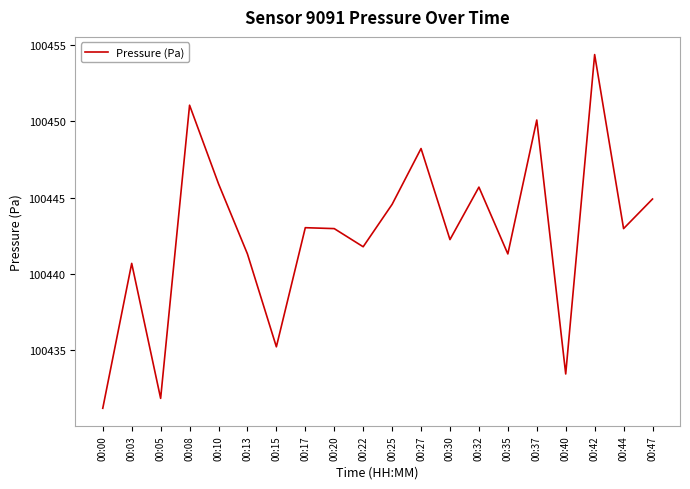

Is it true that the value at 00:17 is 100443.0?

True